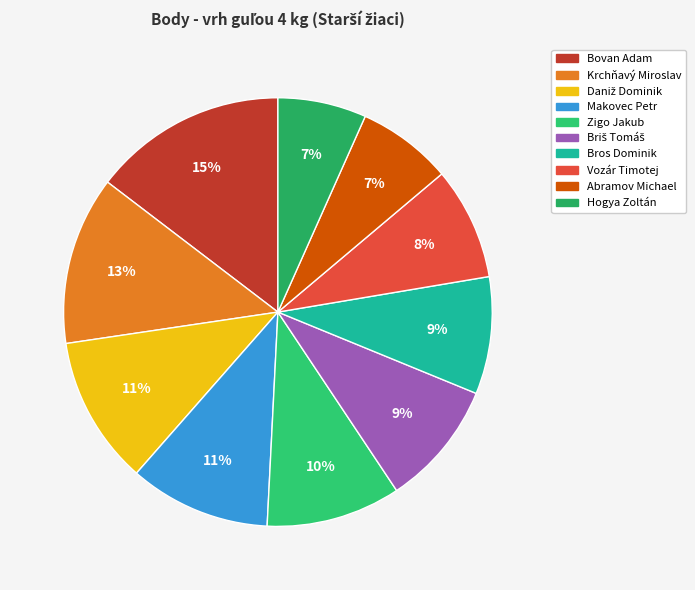

True or false: Bovan Adam accounts for 15% of the total.

True